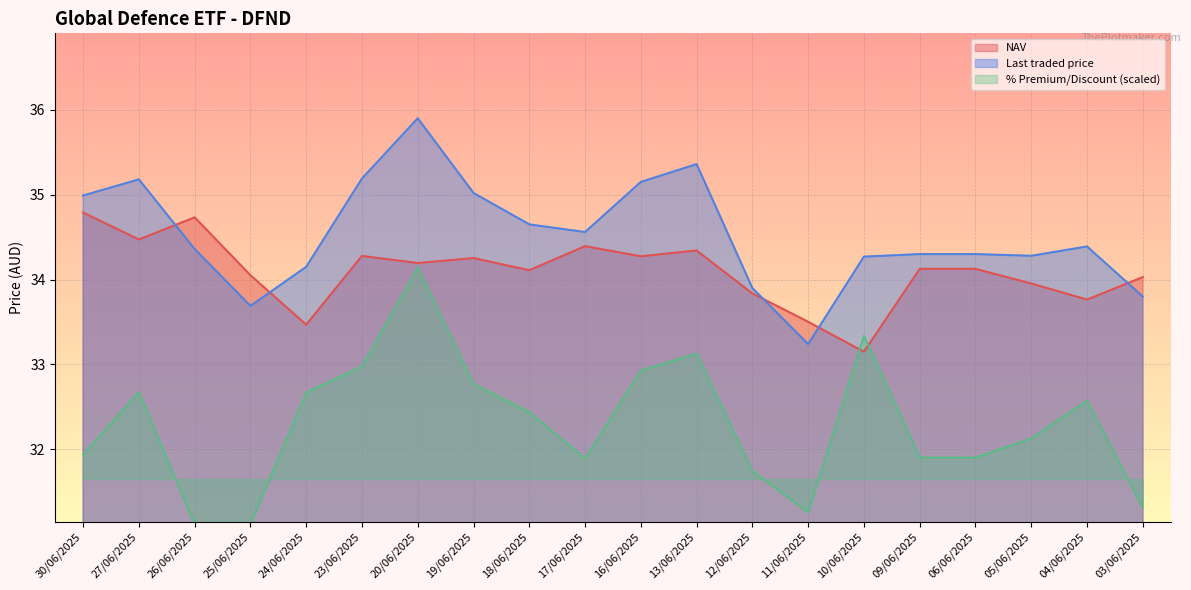

What is the greatest value displayed?

35.9